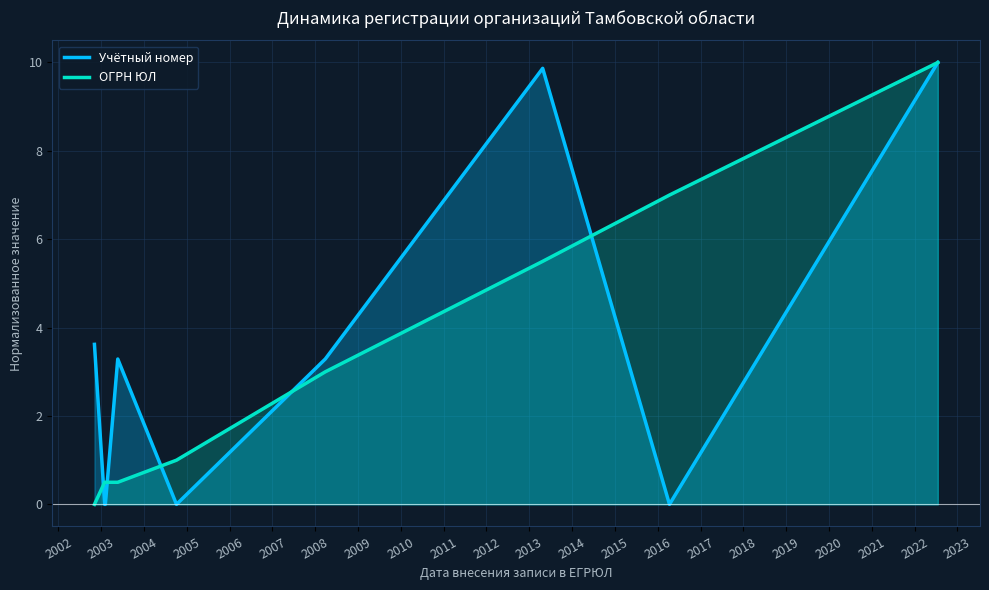

In Учётный номер, how many points are higher than both neighbors (excluding endpoints)?

2